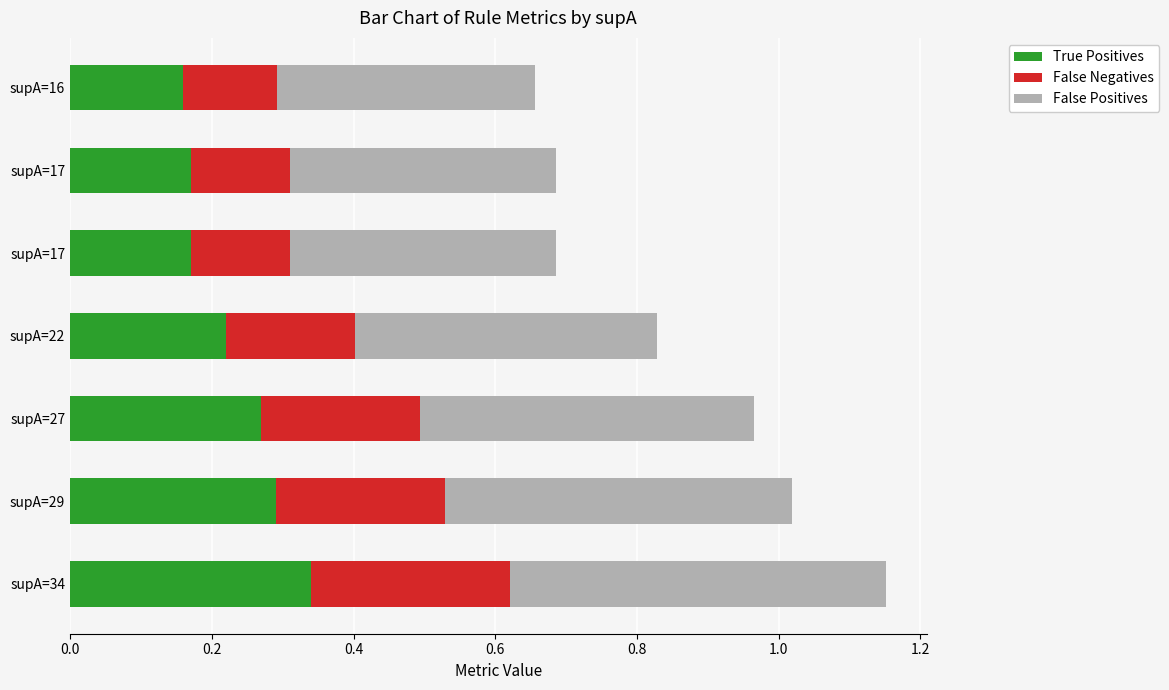

Reading right to left, transcribe all the data shown in this chart.

True Positives: 0.2	0.2	0.2	0.2	0.3	0.3	0.3
False Negatives: 0.1	0.1	0.1	0.2	0.2	0.2	0.3
False Positives: 0.4	0.4	0.4	0.4	0.5	0.5	0.5